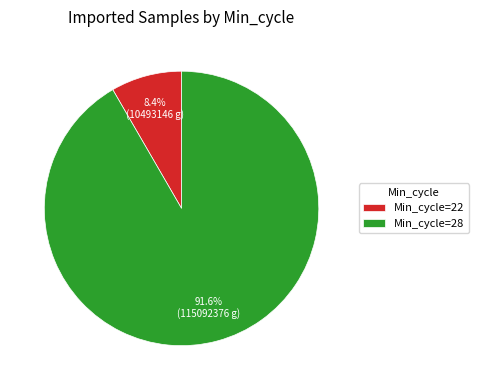

Between Min_cycle=22 and Min_cycle=28, which is larger?

Min_cycle=28